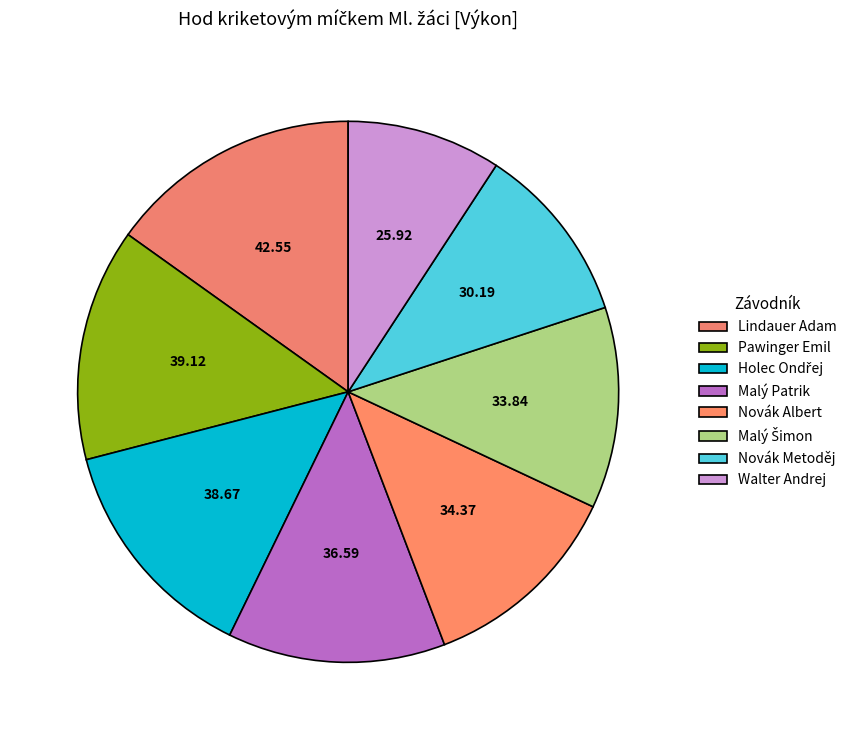

How many segments does this pie chart have?

8